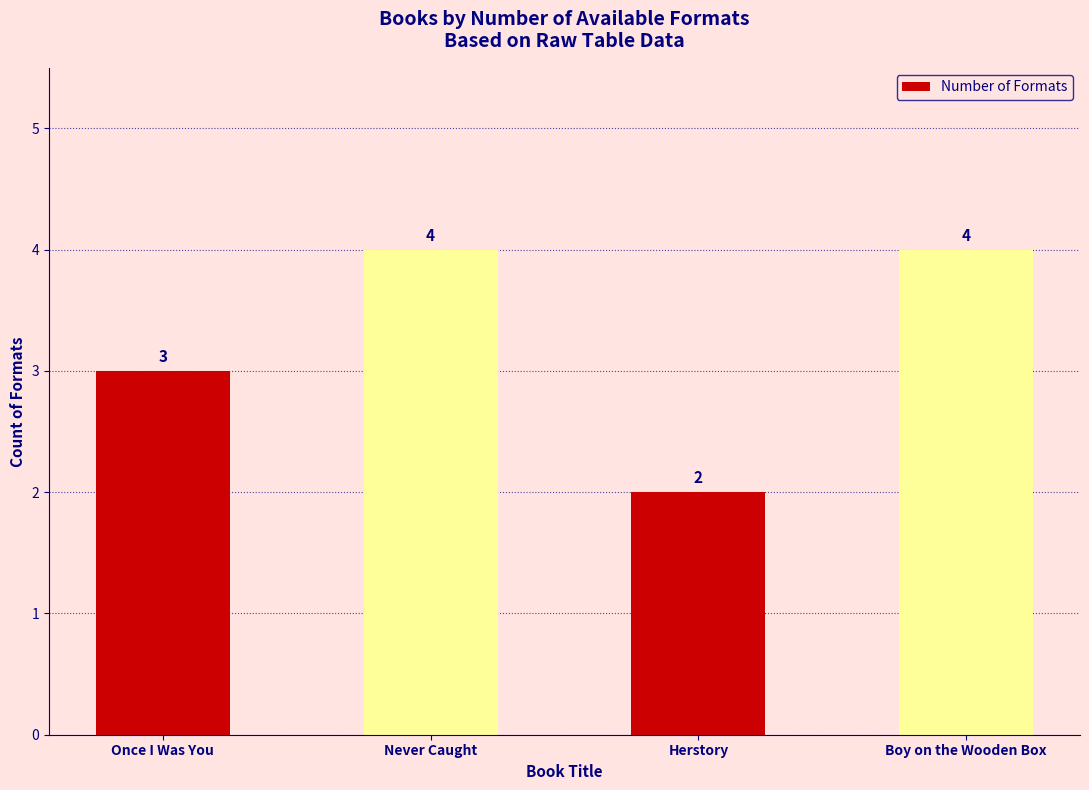

What is the ratio of the value at Never Caught to the value at Once I Was You?

1.3